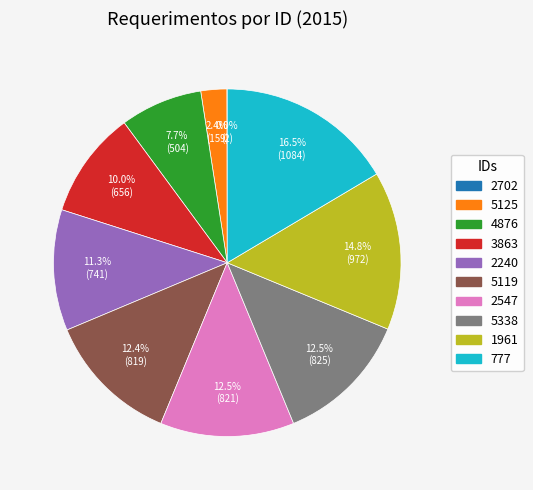

Between 5338 and 2240, which is larger?

5338